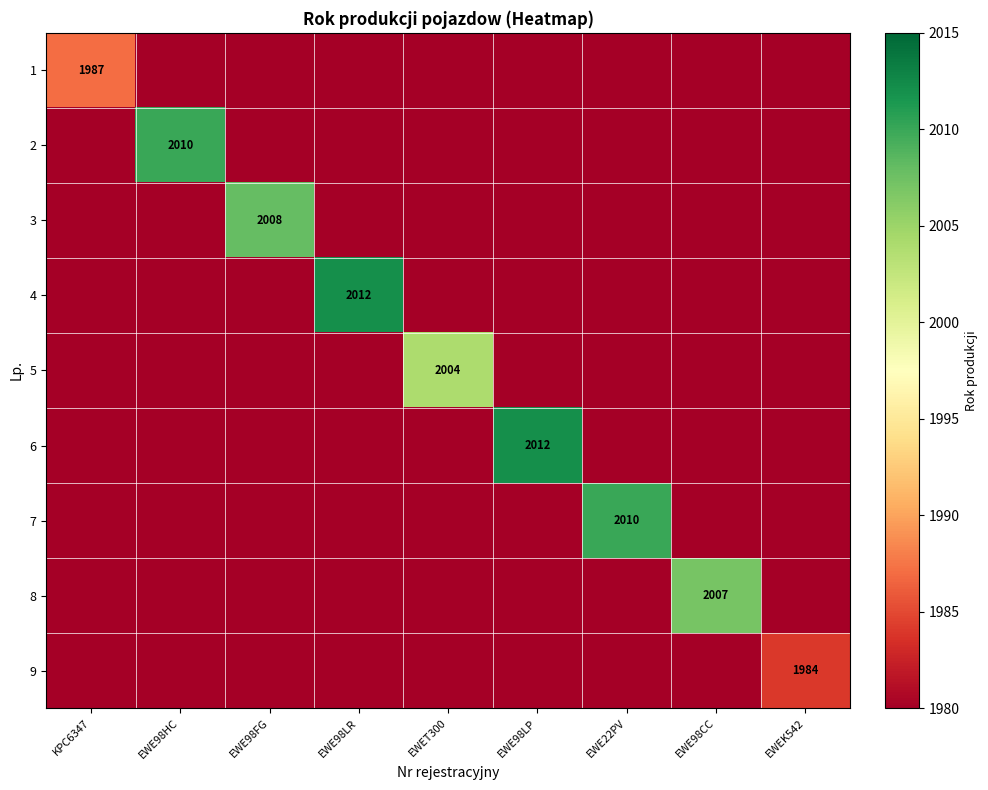

What is the greatest value displayed?

2012